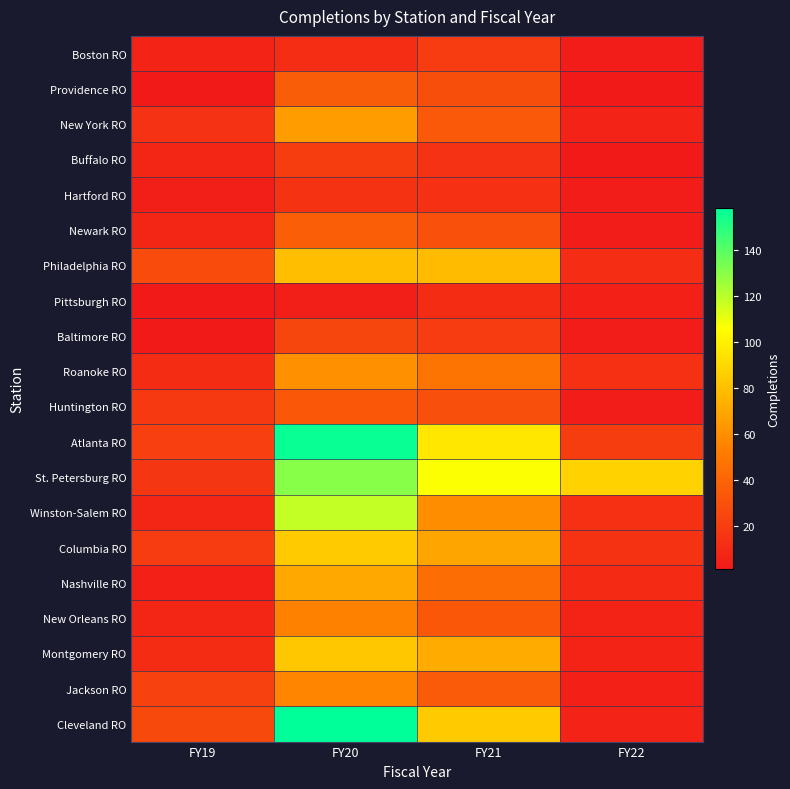

At how many categories does at least one series exceed 53?

3